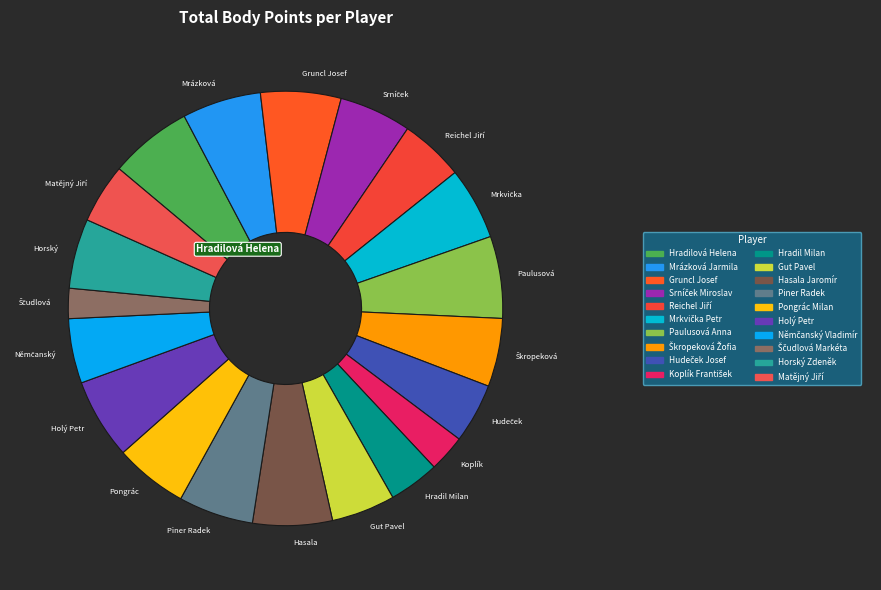

Does Hradil Milan account for over 50% of the chart?

No